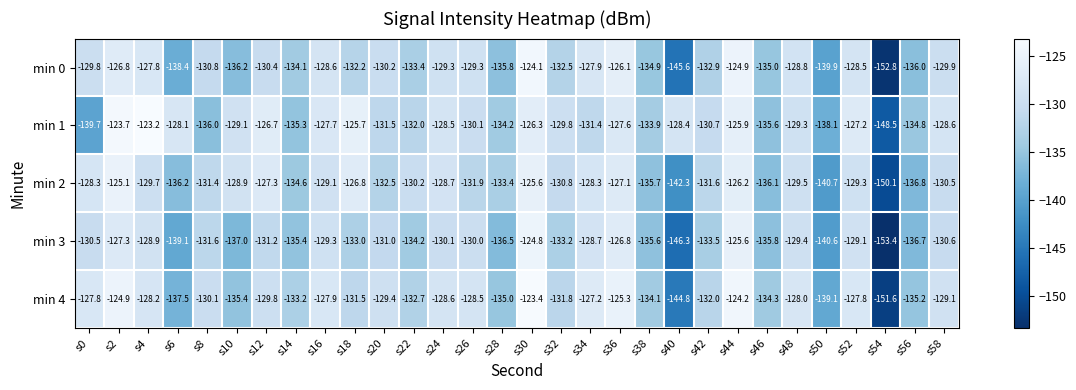

At which category is the sum across all series the highest?

s30